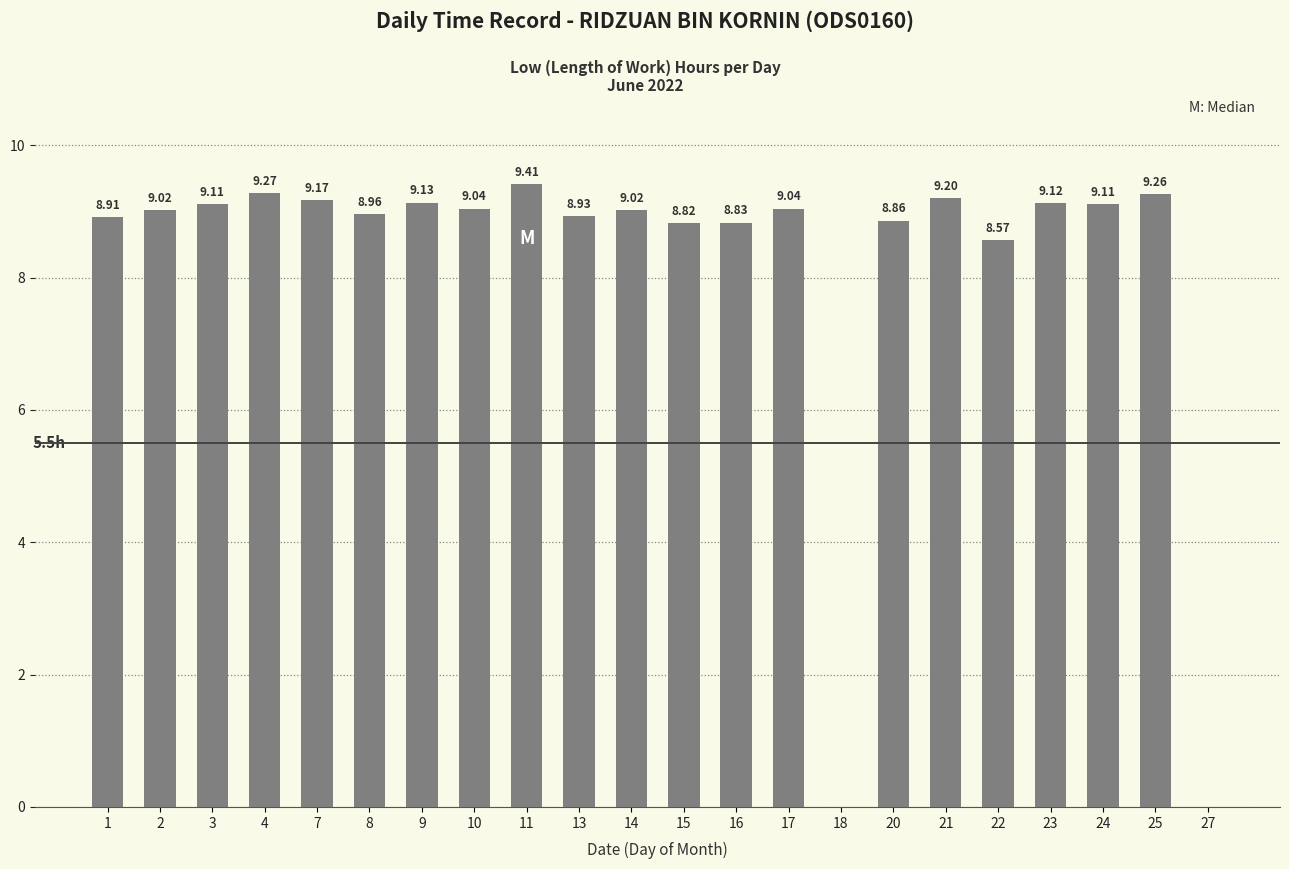

Does the chart contain stacked bars?

No